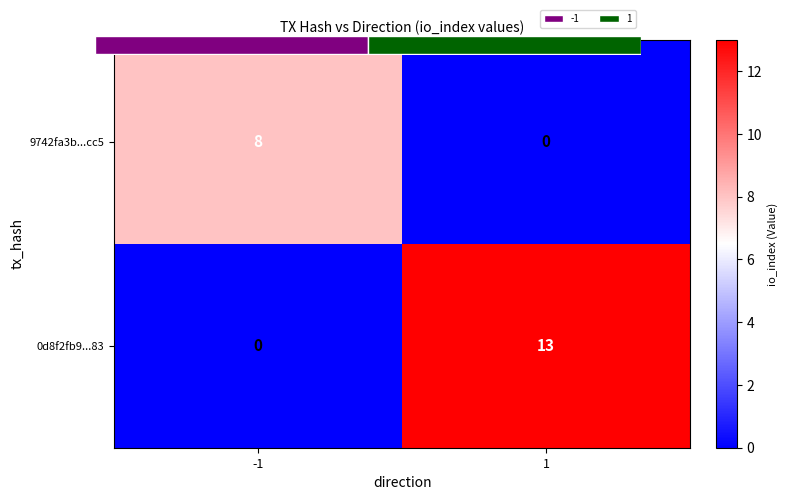

The 9742fa3b...cc5 series shows 0 at 1. True or false?

True